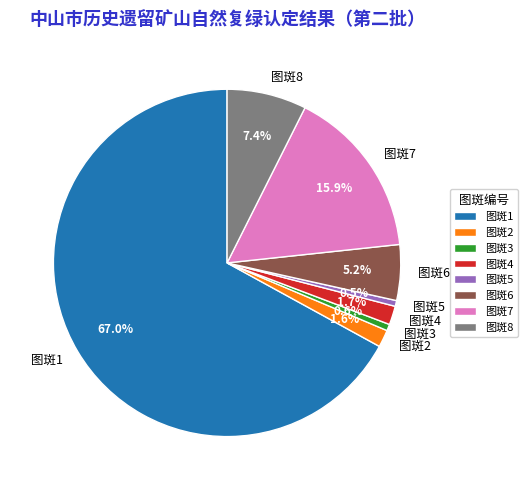

Combined, what portion of the pie is 图斑5 and 图斑3?

1.1%